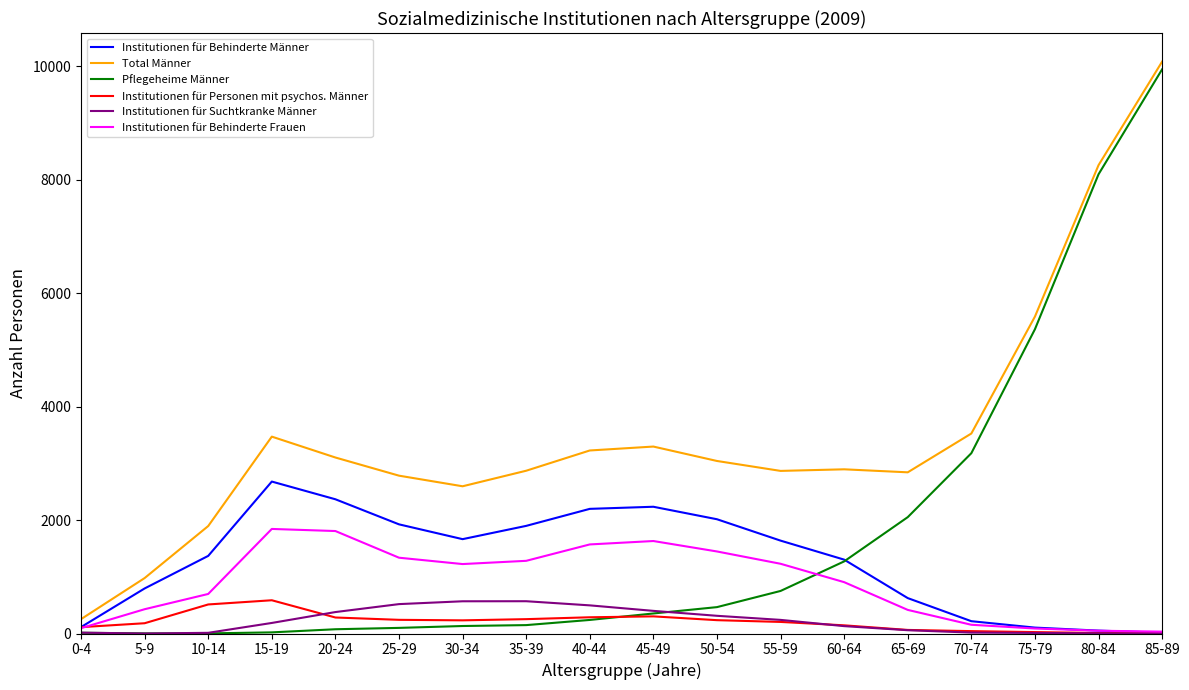

The value of Institutionen für Behinderte Männer at 65-69 is 624. True or false?

True